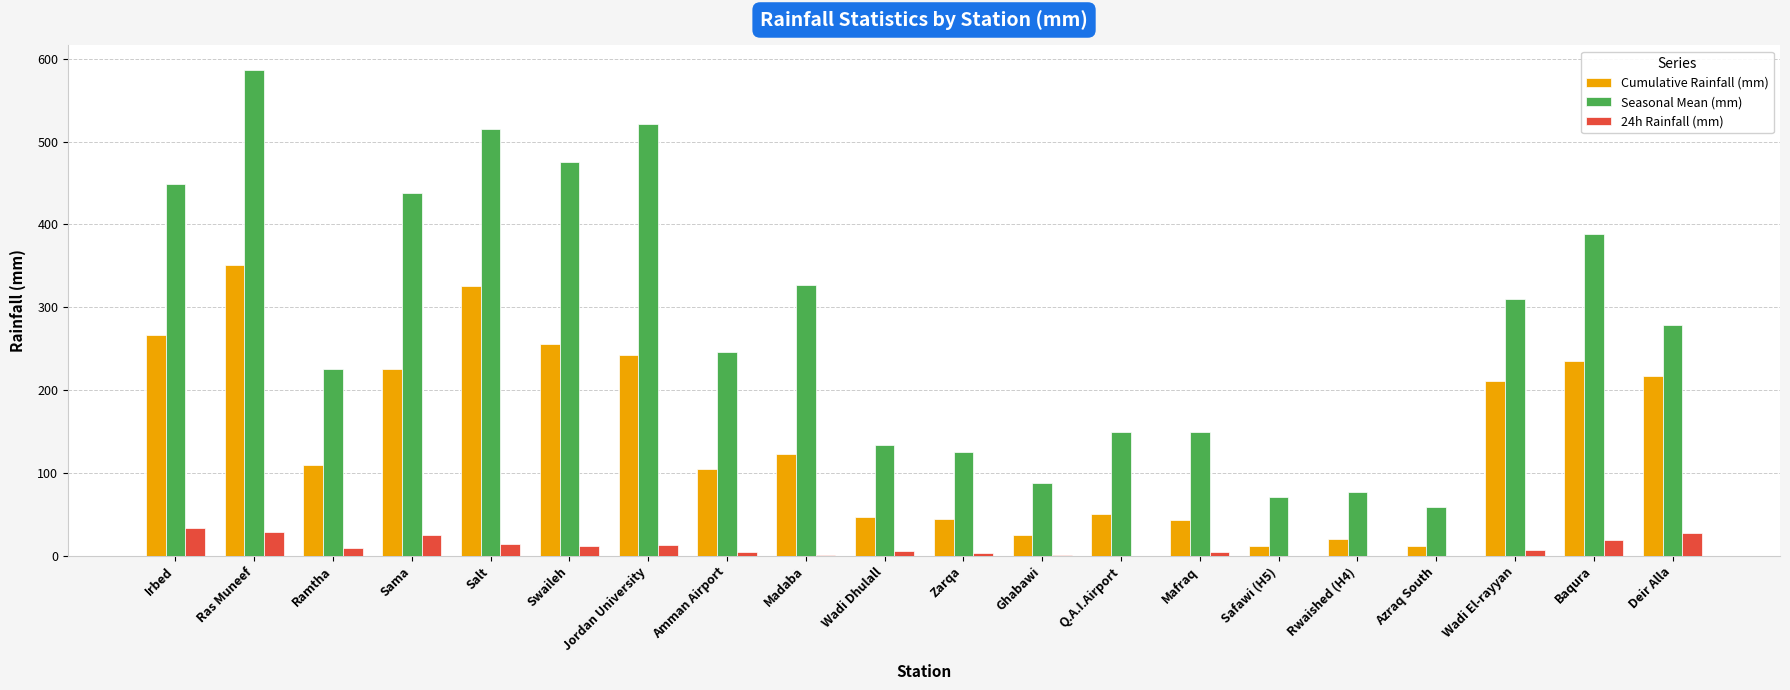

Between Amman Airport and Mafraq, which series saw the biggest shift?

Seasonal Mean (mm)